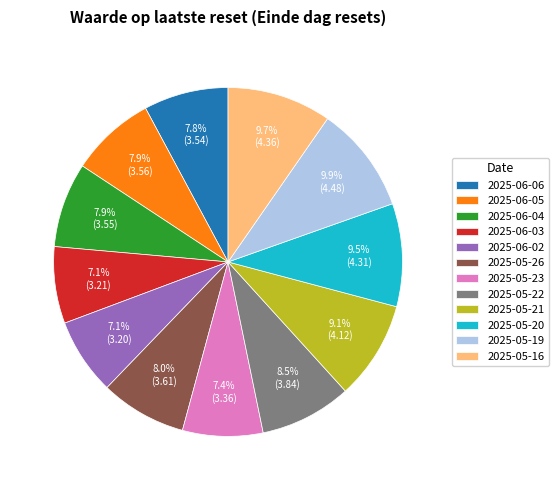

Does any single category account for the majority?

No